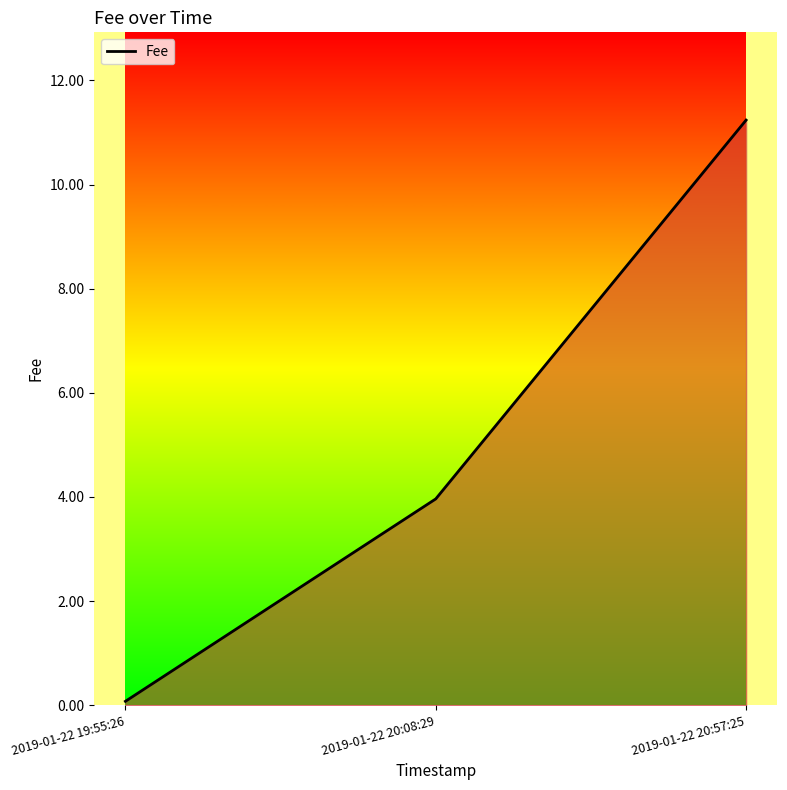

List the labels in order of value, largest first.

2019-01-22 20:57:25, 2019-01-22 20:08:29, 2019-01-22 19:55:26